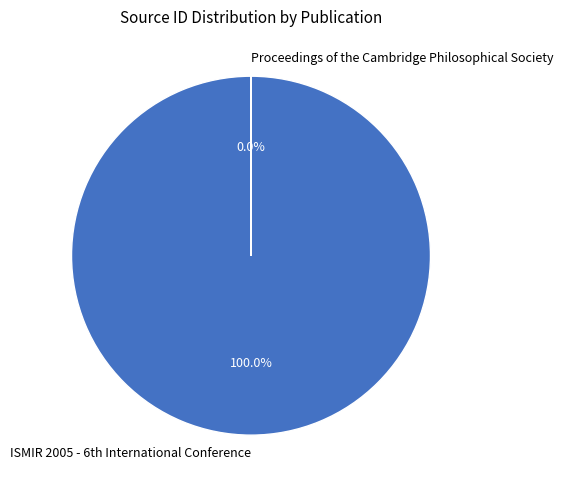

What is the largest slice in the pie chart?

ISMIR 2005 - 6th International Conference